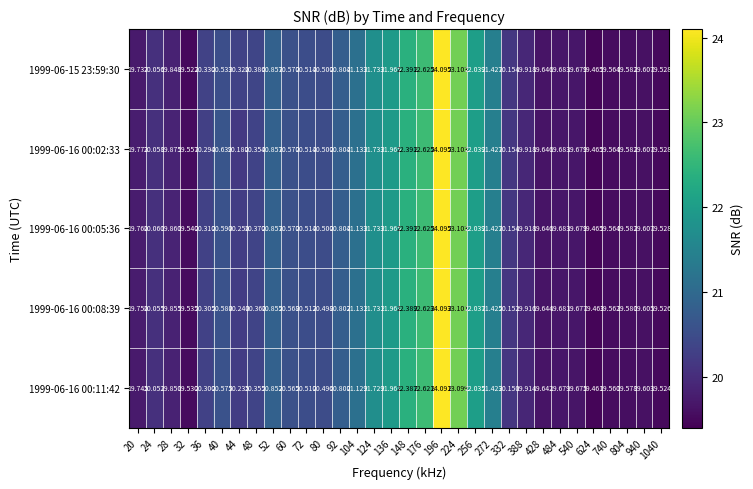

Which series changed the most between 28 and 540?

1999-06-16 00:02:33